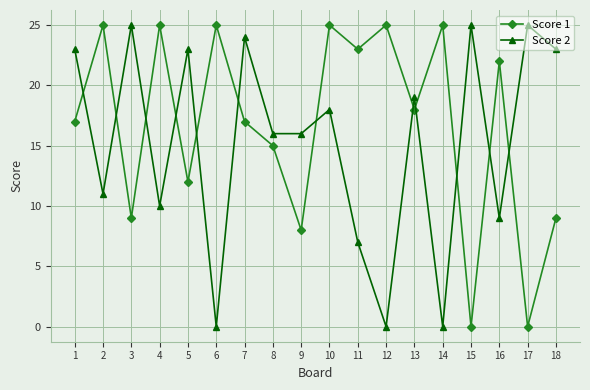

List the series in order of their overall mean, highest first.

Score 1, Score 2